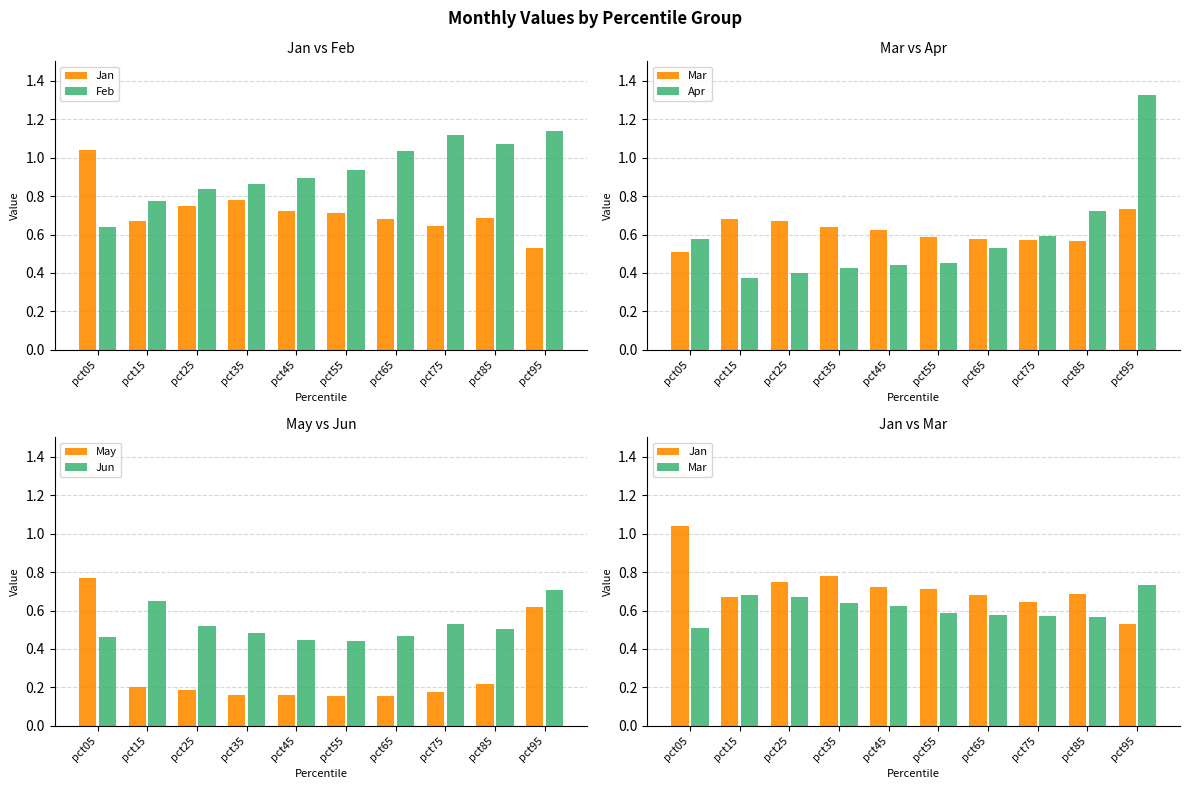

What is the value of the Apr bar at the 7th from the left?

0.5